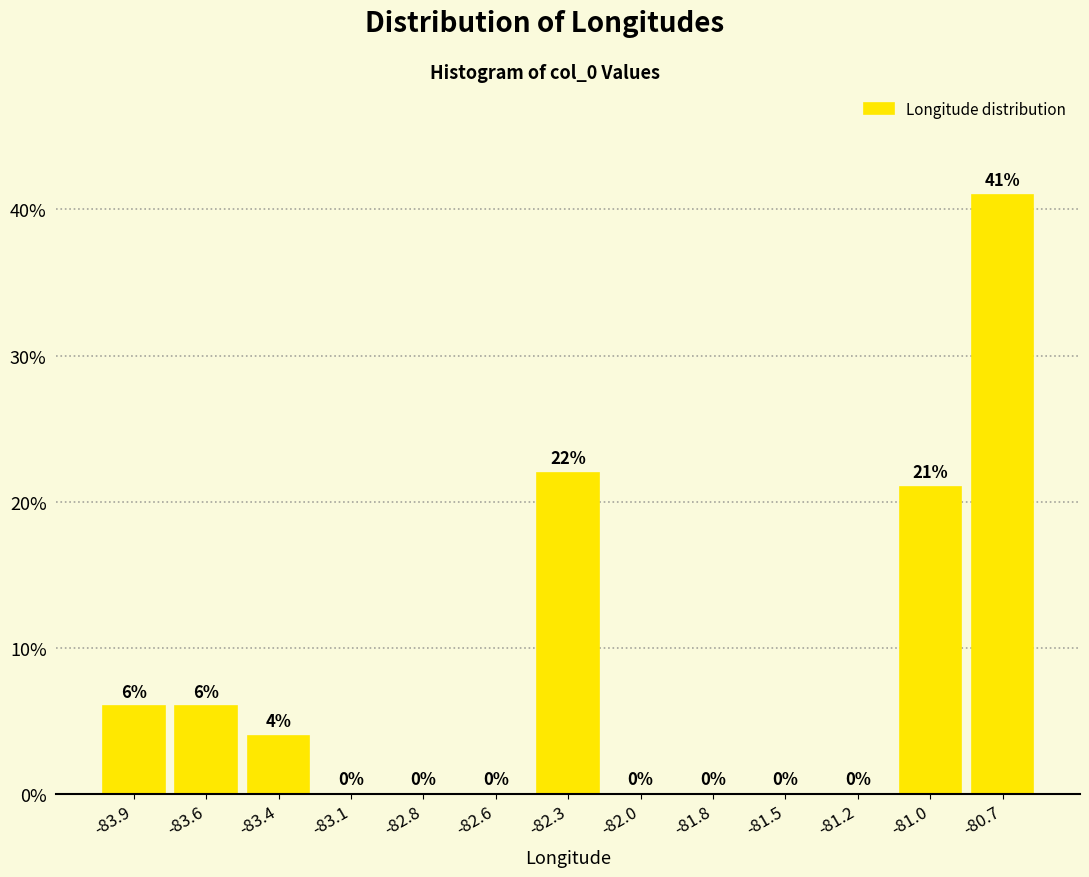

Reading left to right, list all the values displayed in this chart.

-83.9=6	-83.6=6	-83.4=4	-83.1=0	-82.8=0	-82.6=0	-82.3=22	-82.0=0	-81.8=0	-81.5=0	-81.2=0	-81.0=21	-80.7=41